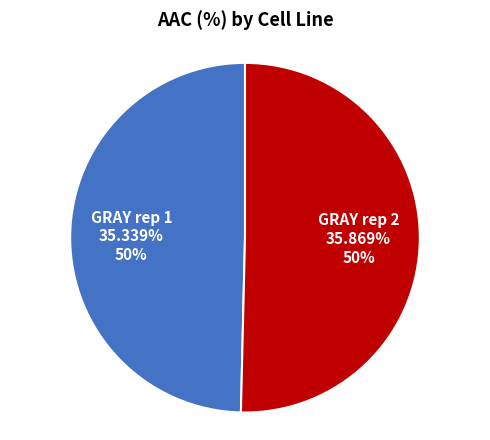

How much of the chart is everything except GRAY rep 2?

49.6%